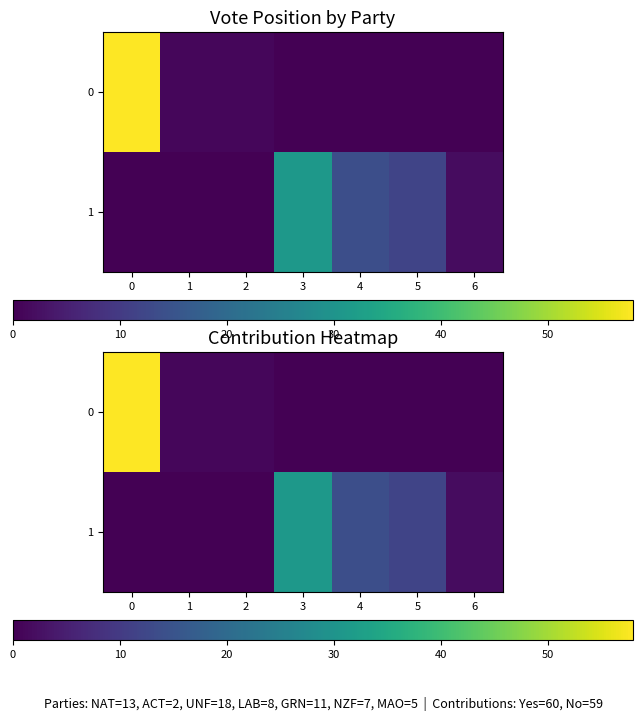

How many values in 0 are above zero?

3